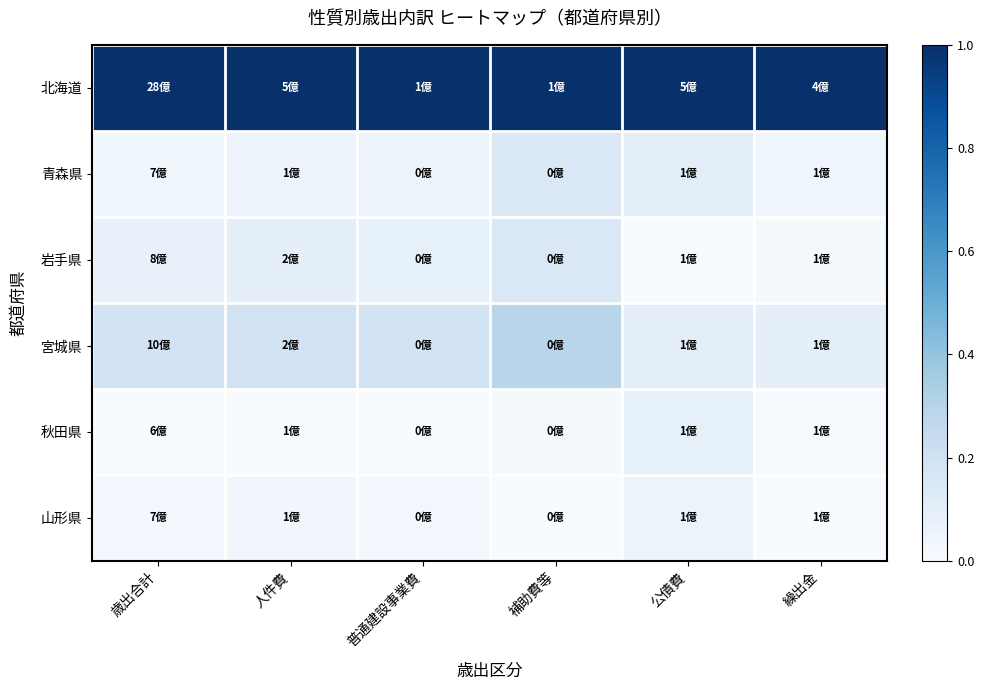

Reading right to left, transcribe all the data shown in this chart.

北海道: 繰出金=1.0	公債費=1.0	補助費等=1.0	普通建設事業費=1.0	人件費=1.0	歳出合計=1.0
青森県: 繰出金=0.0	公債費=0.1	補助費等=0.1	普通建設事業費=0.1	人件費=0.1	歳出合計=0.0
岩手県: 繰出金=0.0	公債費=0.0	補助費等=0.1	普通建設事業費=0.1	人件費=0.1	歳出合計=0.1
宮城県: 繰出金=0.1	公債費=0.1	補助費等=0.3	普通建設事業費=0.2	人件費=0.2	歳出合計=0.2
秋田県: 繰出金=0.0	公債費=0.1	補助費等=0.0	普通建設事業費=0.0	人件費=0.0	歳出合計=0.0
山形県: 繰出金=0.0	公債費=0.1	補助費等=0.0	普通建設事業費=0.0	人件費=0.0	歳出合計=0.0